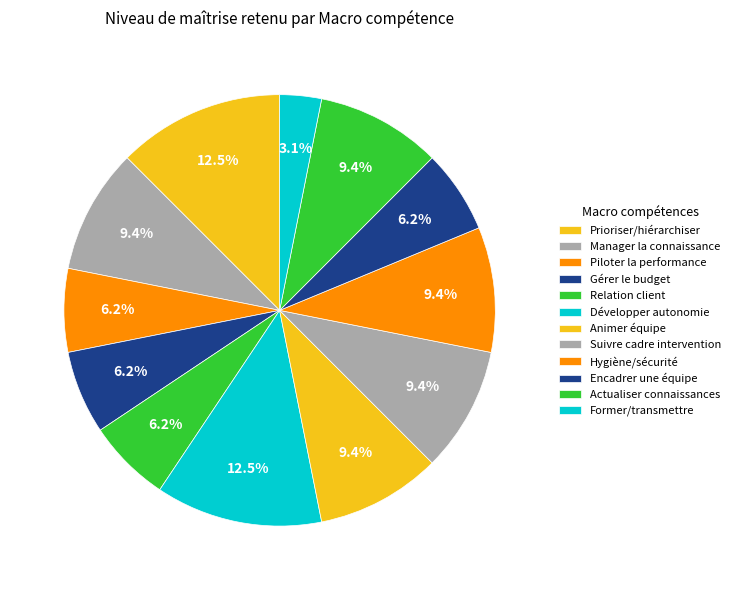

True or false: Manager la connaissance accounts for 16% of the total.

False